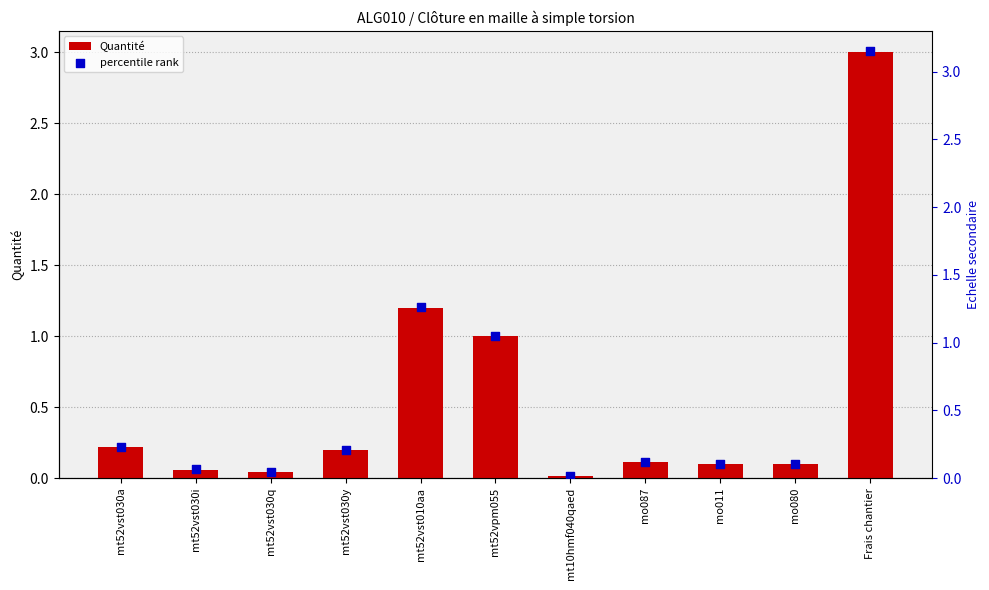

What are all the series names shown in the legend?

Quantité, percentile rank